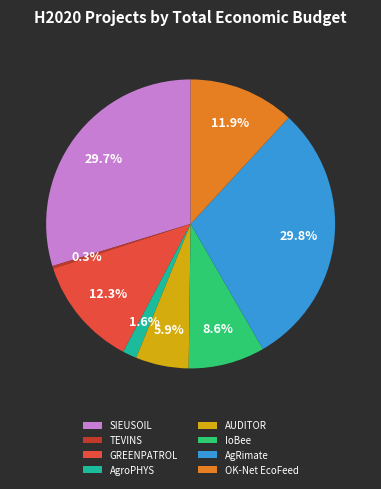

True or false: IoBee accounts for 1% of the total.

False